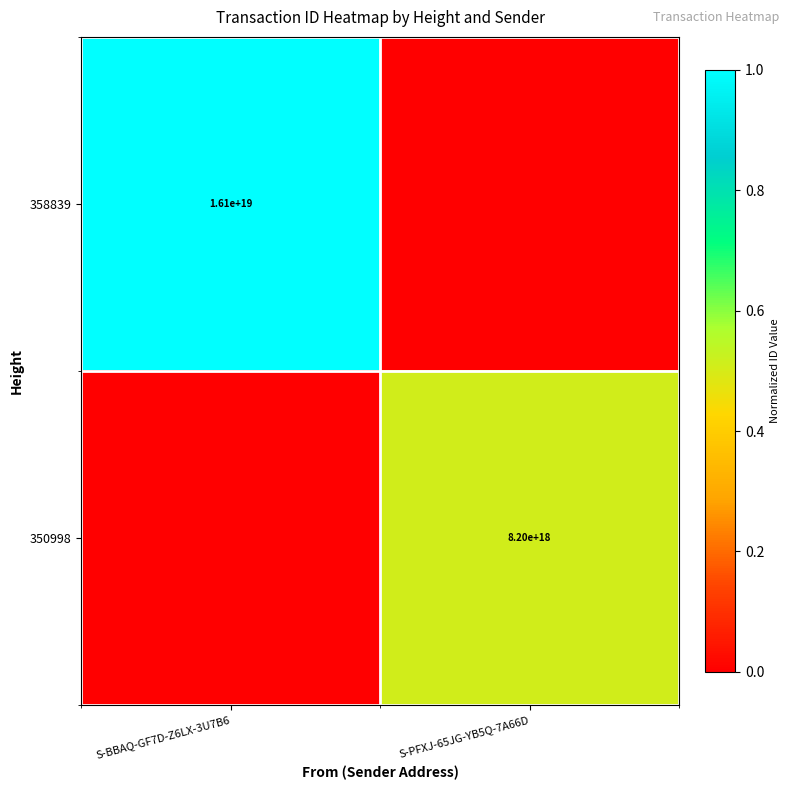

Which label corresponds to the largest value in the chart?

S-BBAQ-GF7D-Z6LX-3U7B6